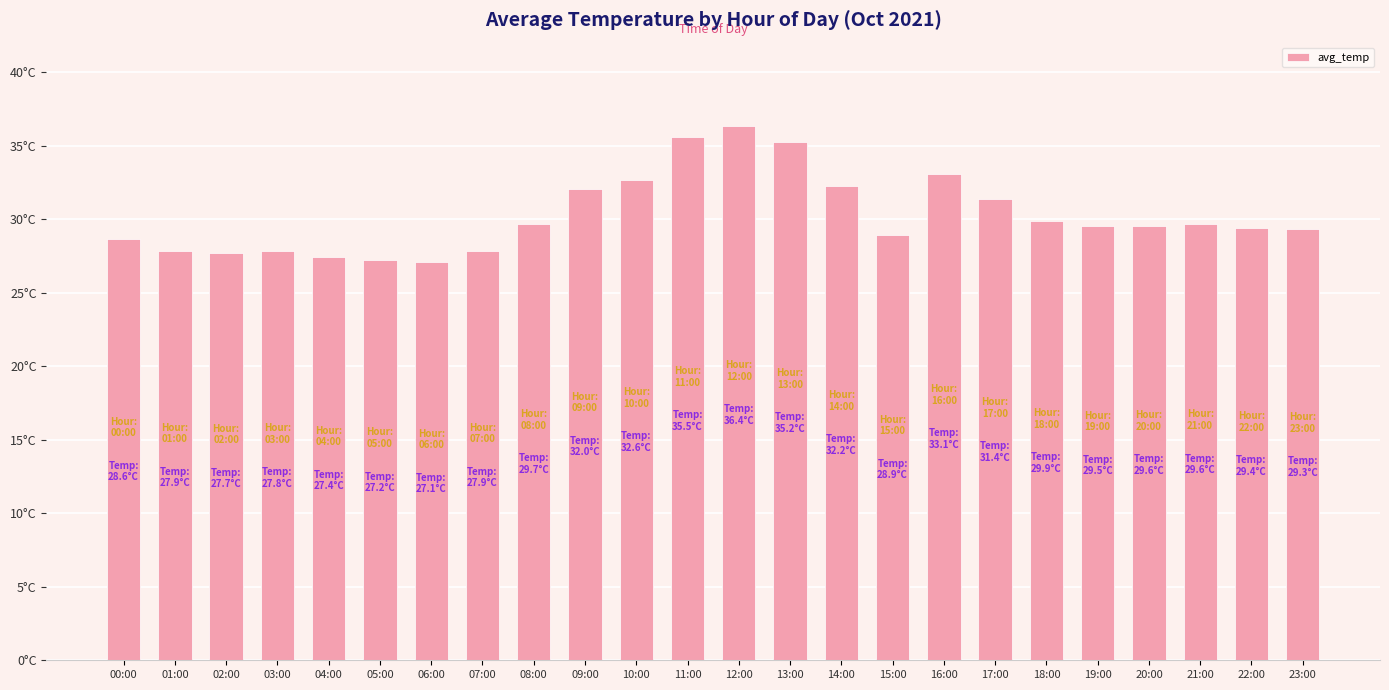

Which label corresponds to the smallest value in the chart?

06:00